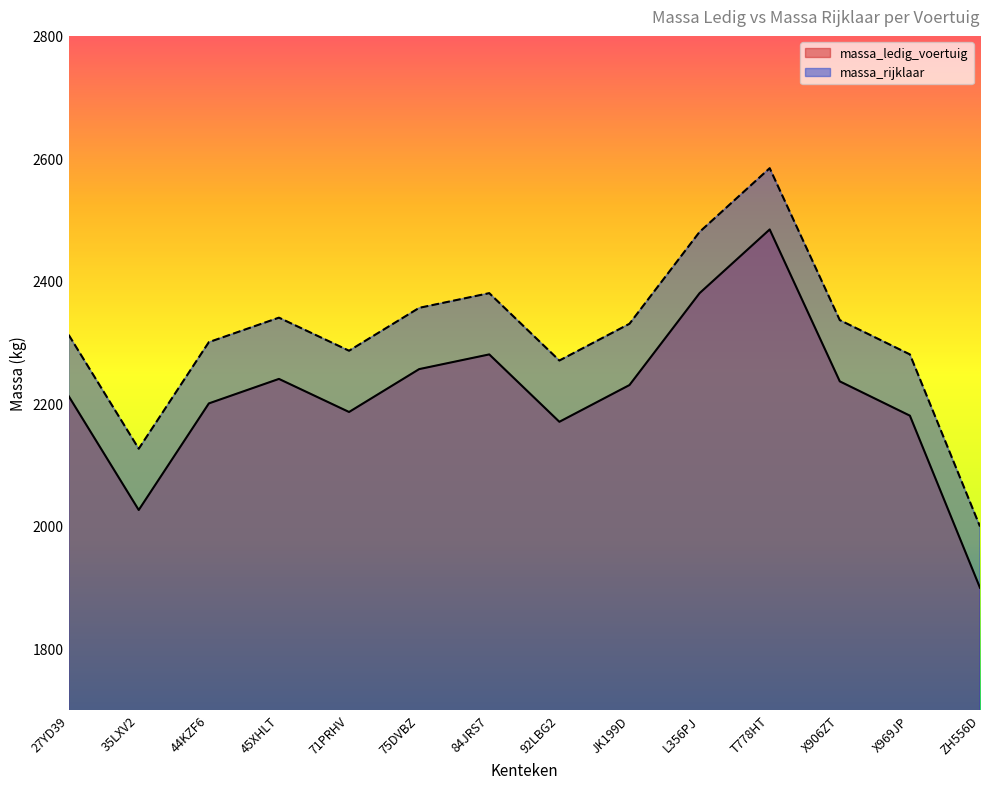

What is the difference between the second highest and minimum values in the massa_ledig_voertuig series?

481